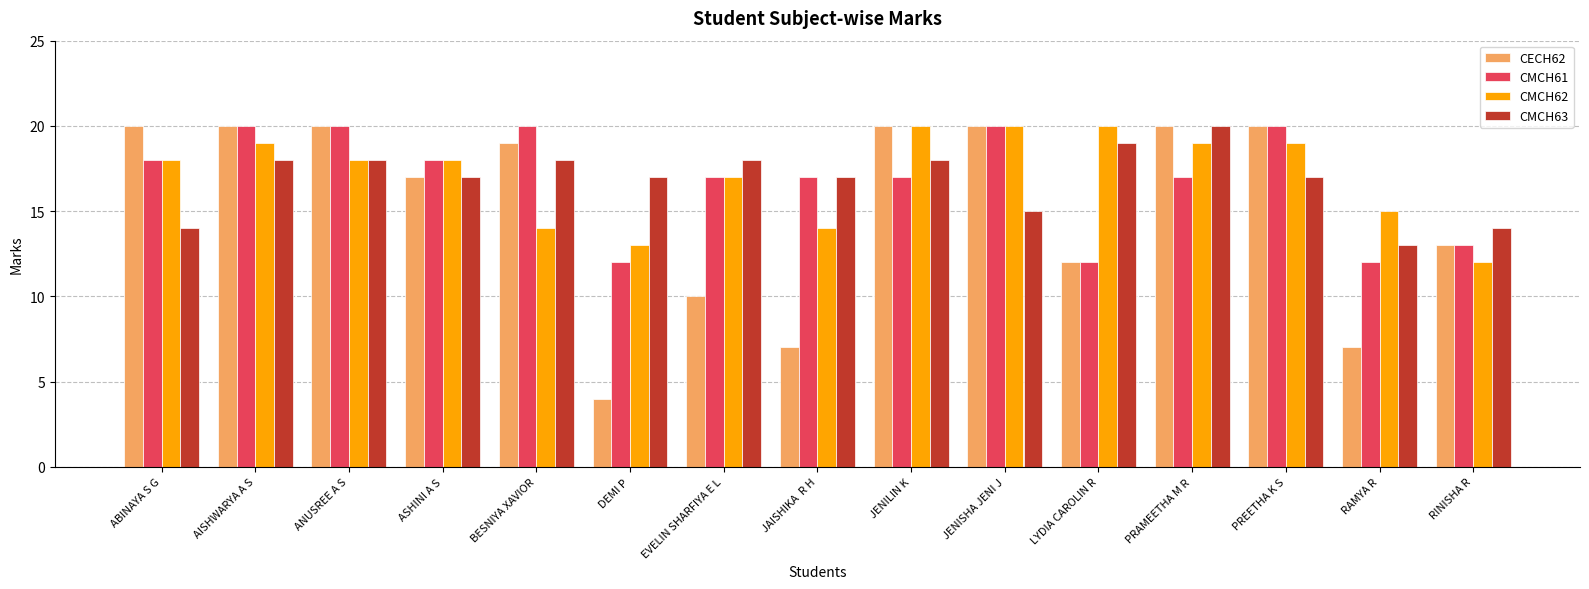

Count the number of data series in this chart.

4